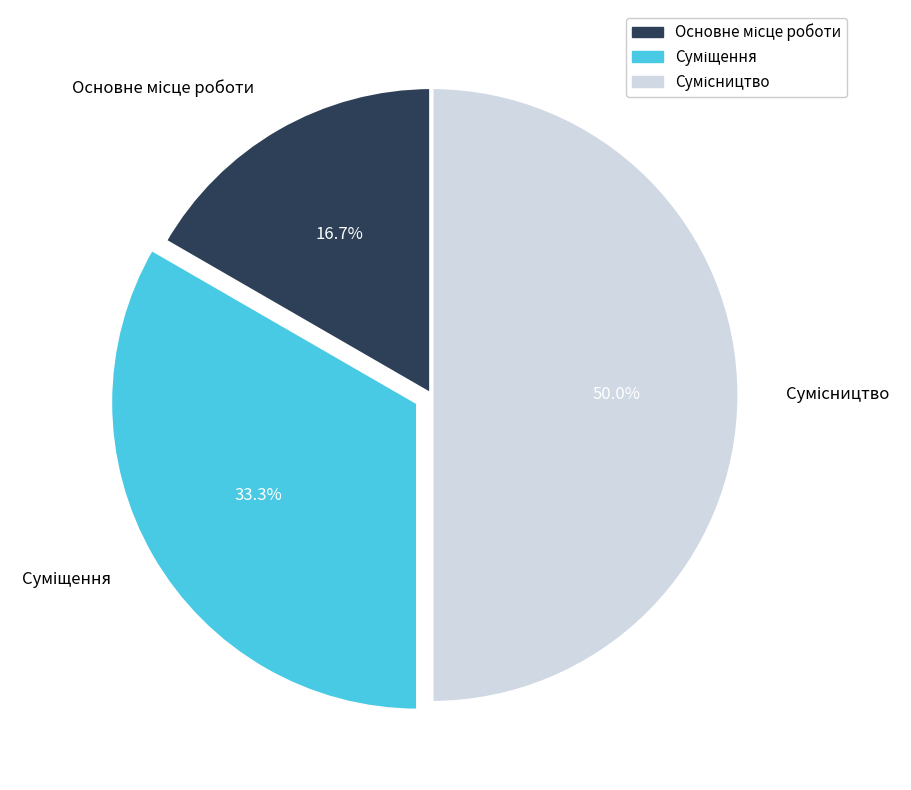

What is the total percentage of Суміщення and Основне місце роботи?

50.0%